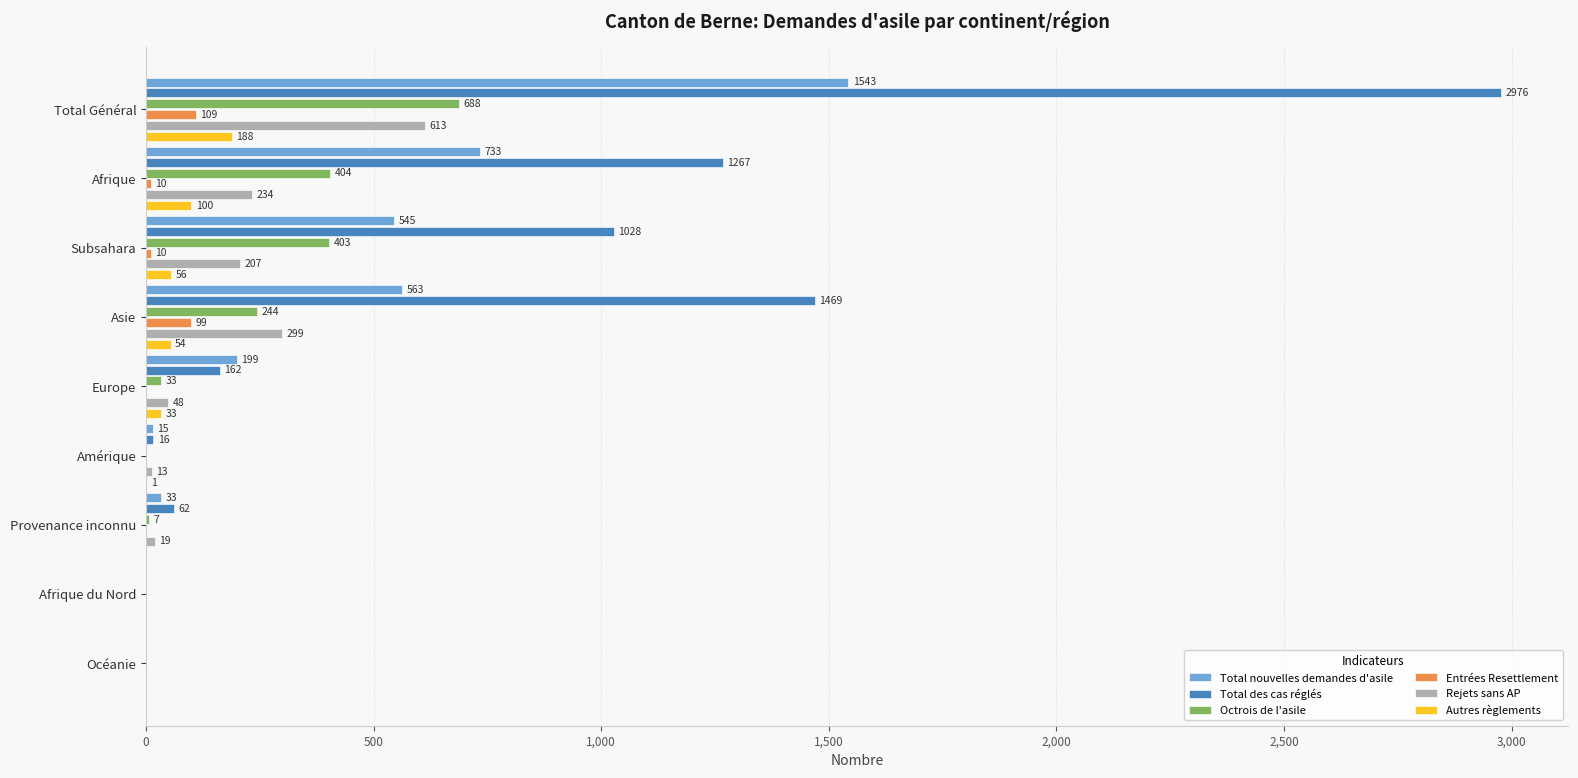

How many series are shown in this chart?

6